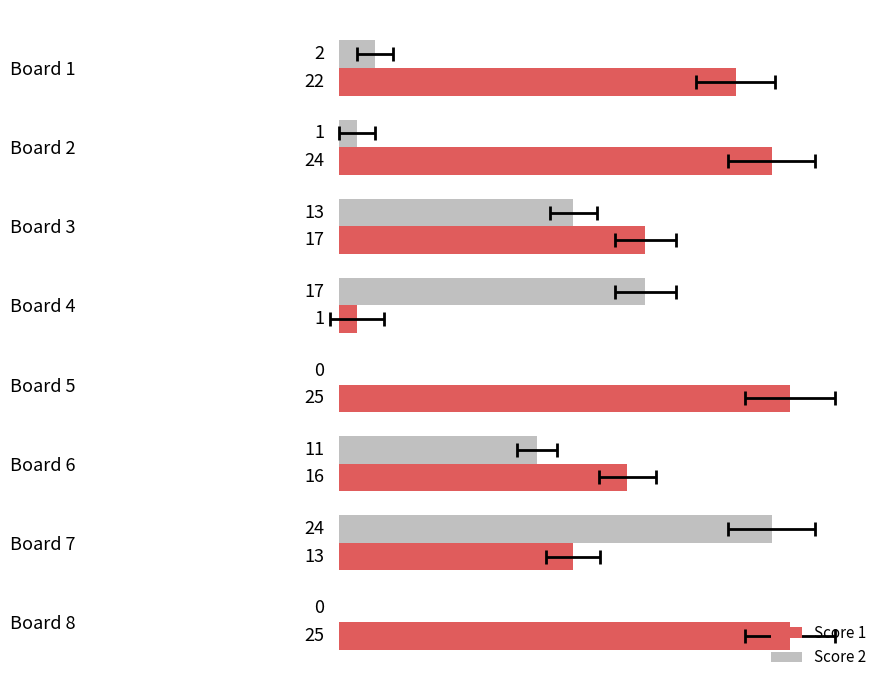

Between Board 1 and Board 5, which series saw the biggest shift?

Score 1